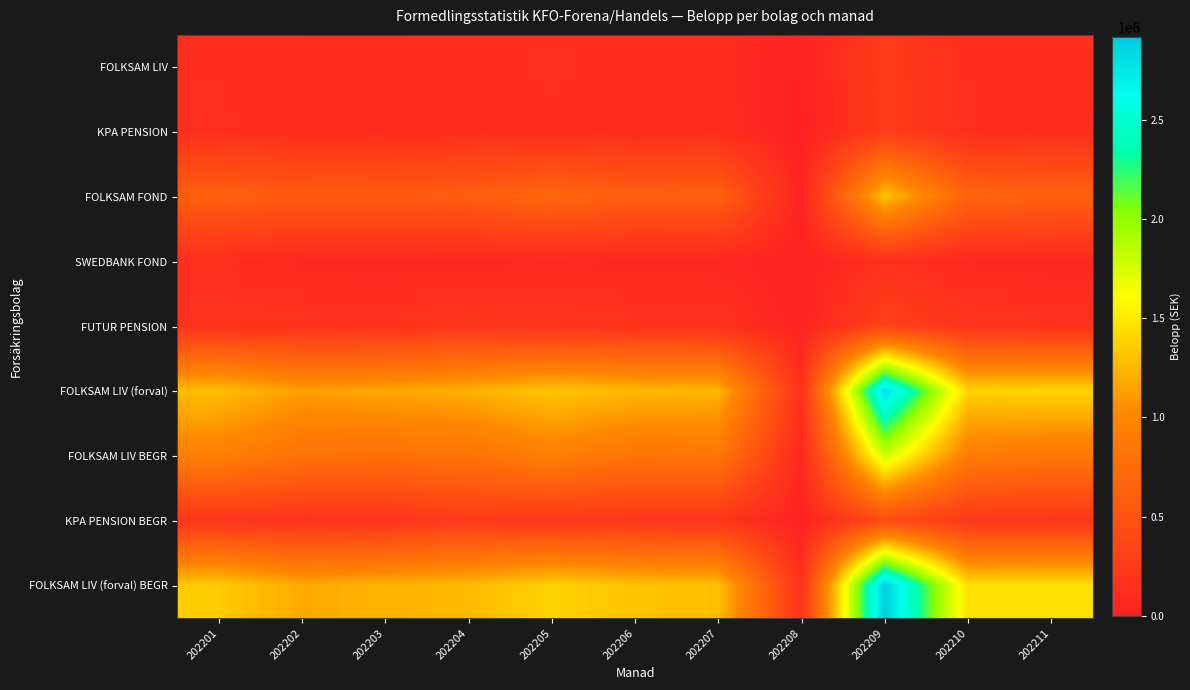

How many data points does each series have?

11